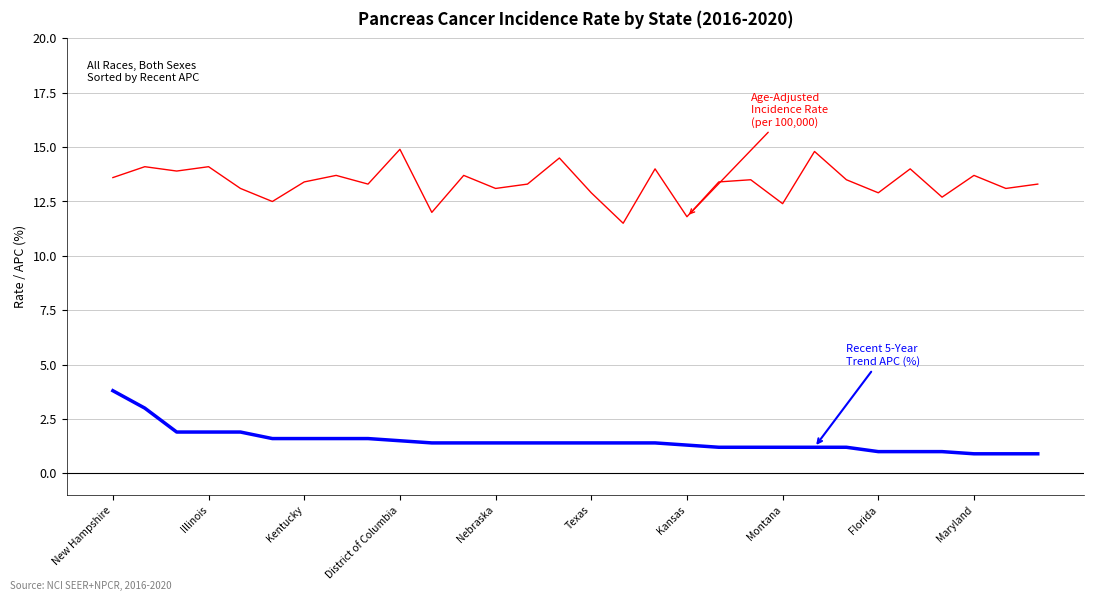

What is the smallest value displayed?

0.9